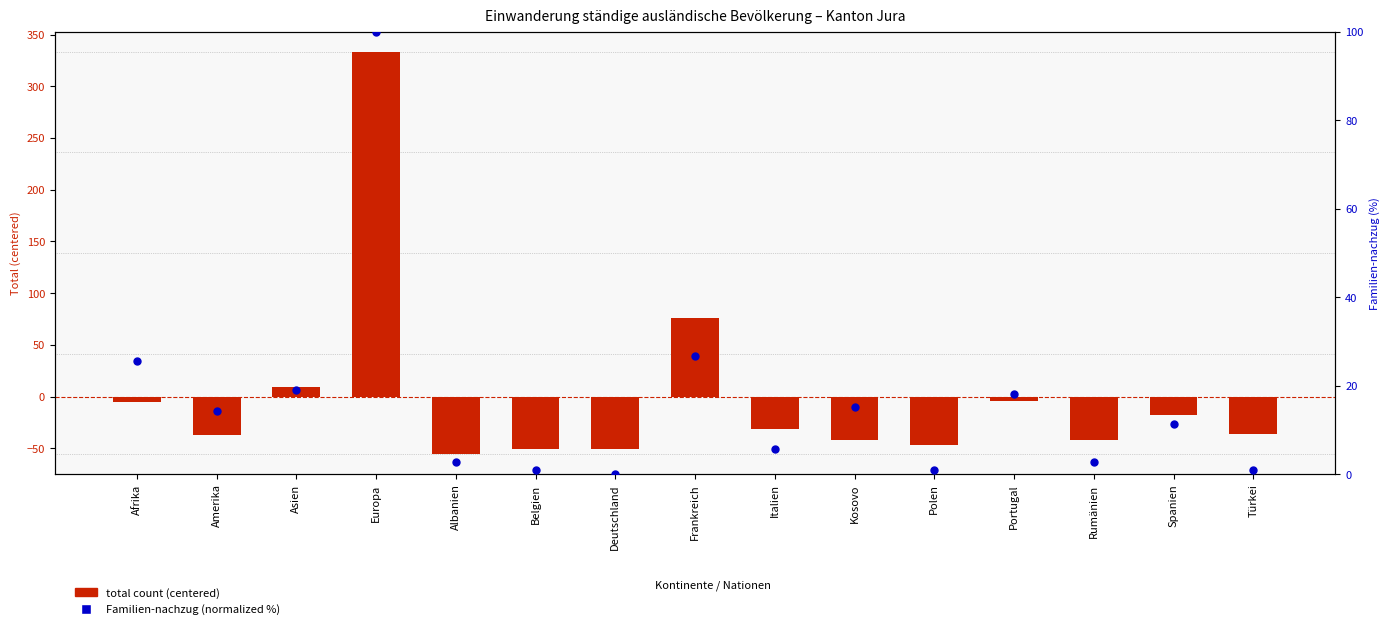

What are all the series names shown in the legend?

total count (centered), Familien-nachzug (normalized %)